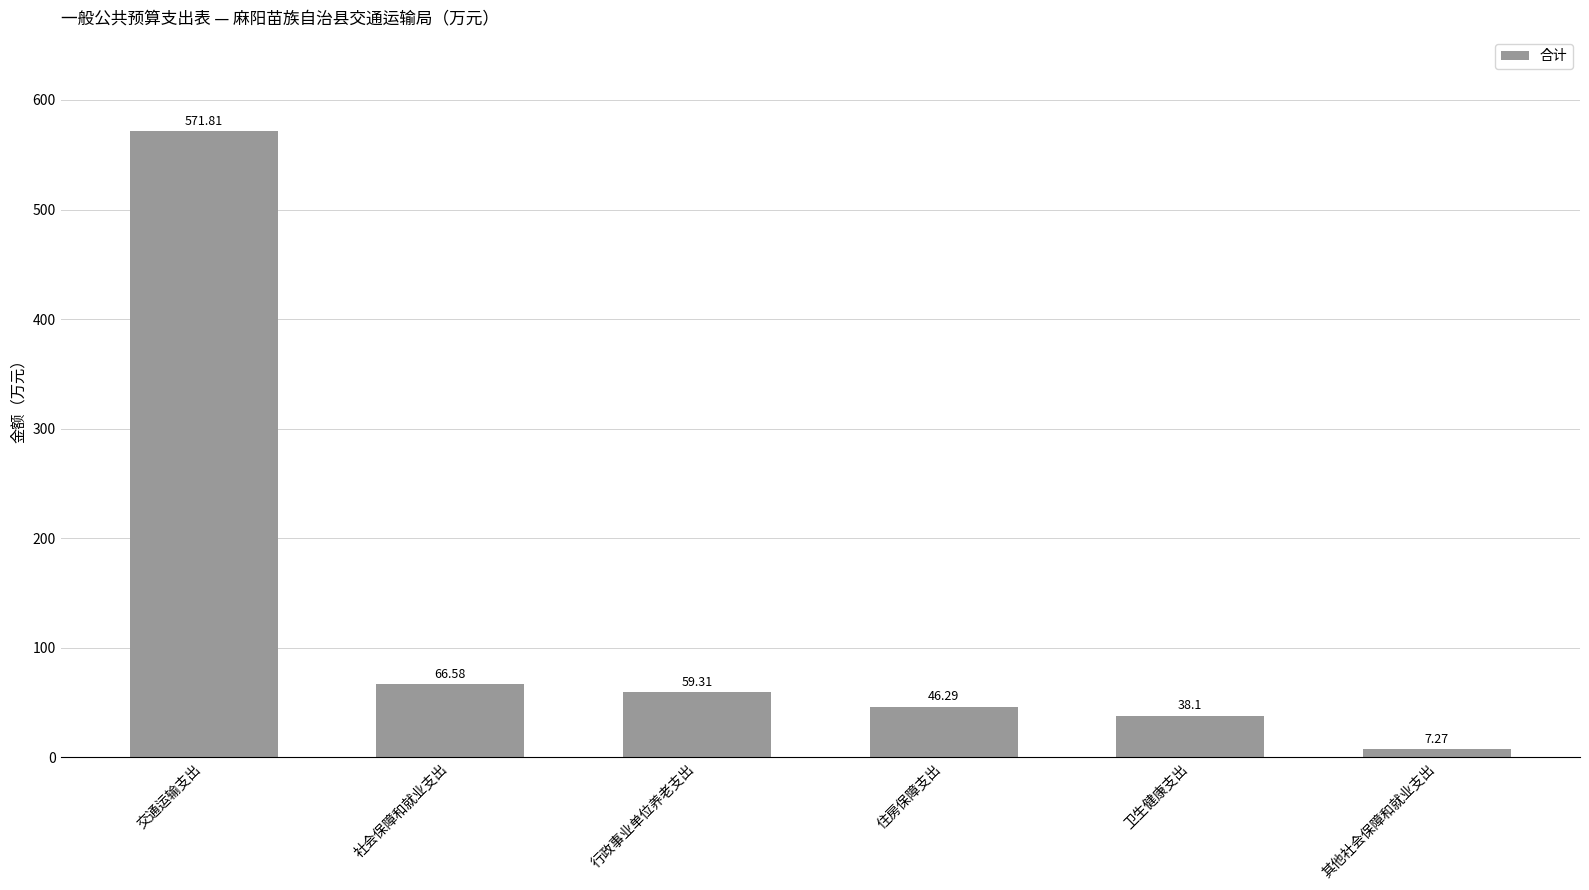

Reading left to right, transcribe all the data shown in this chart.

571.8	66.6	59.3	46.3	38.1	7.3